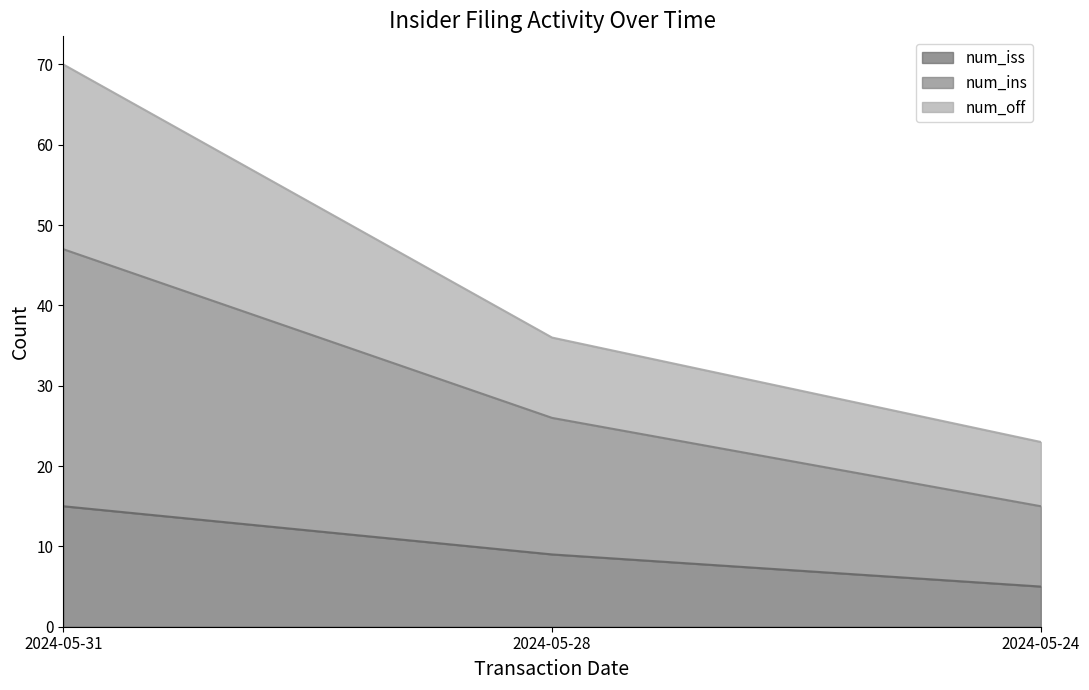

At which label does num_ins reach its minimum?

2024-05-24